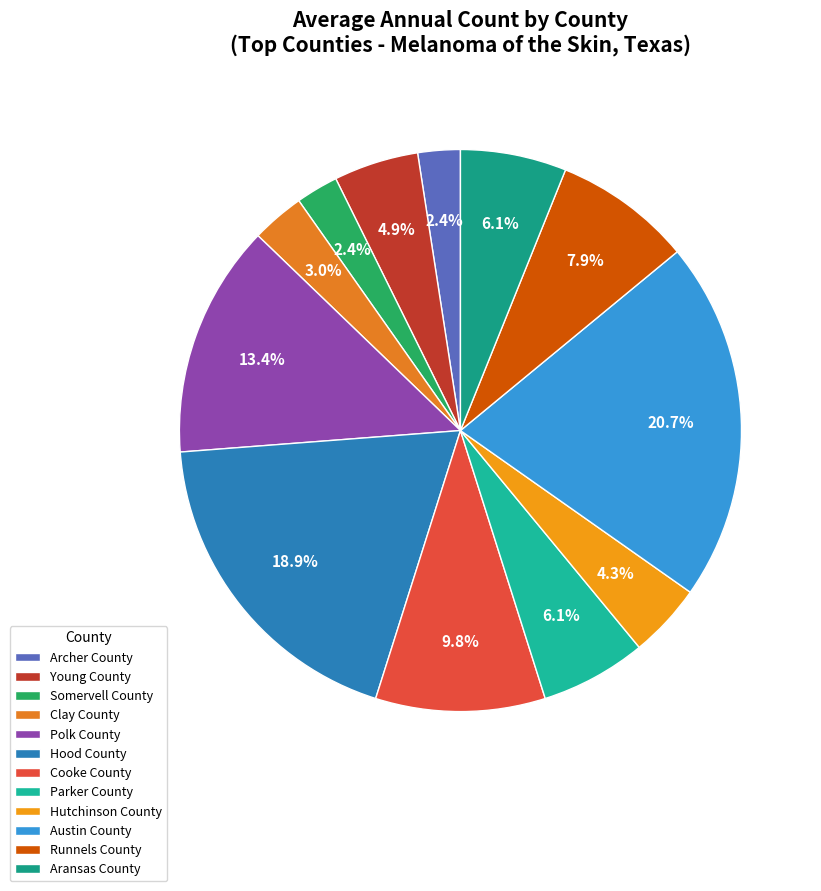

To the nearest percent, what is the average slice percentage?

8%